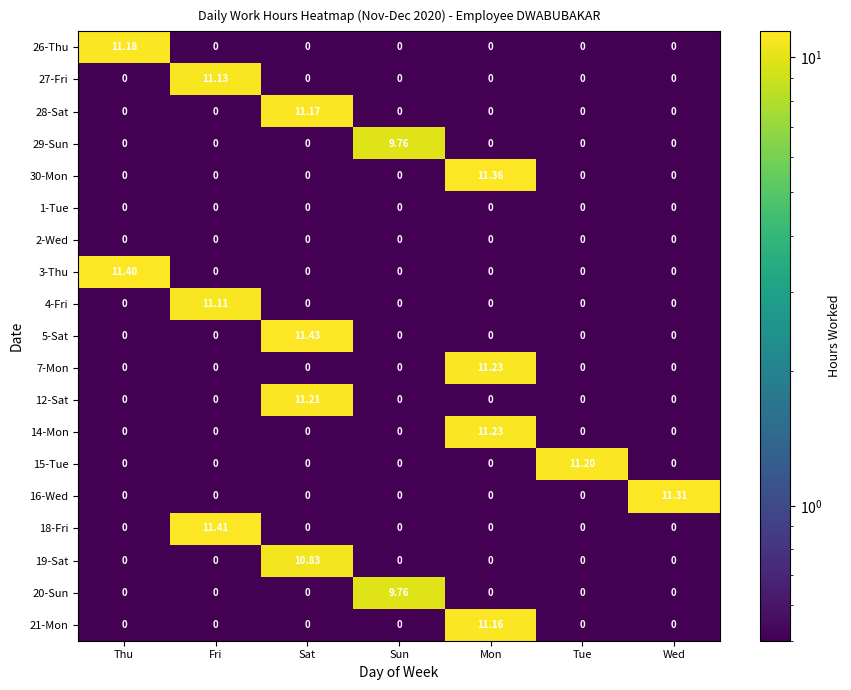

At which category is the sum across all series the highest?

Mon